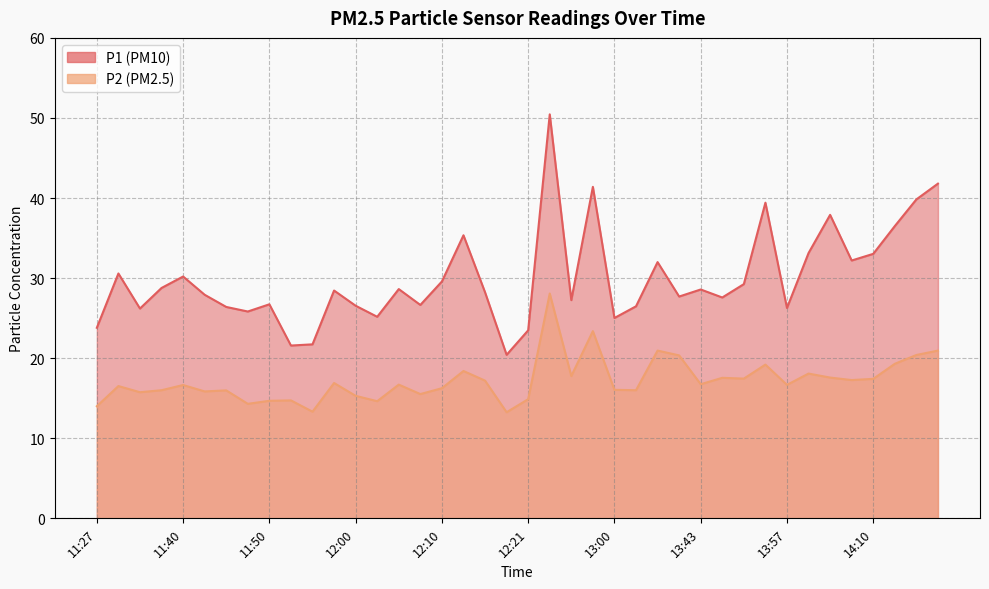

What is the sum of all P1 values?

1198.0